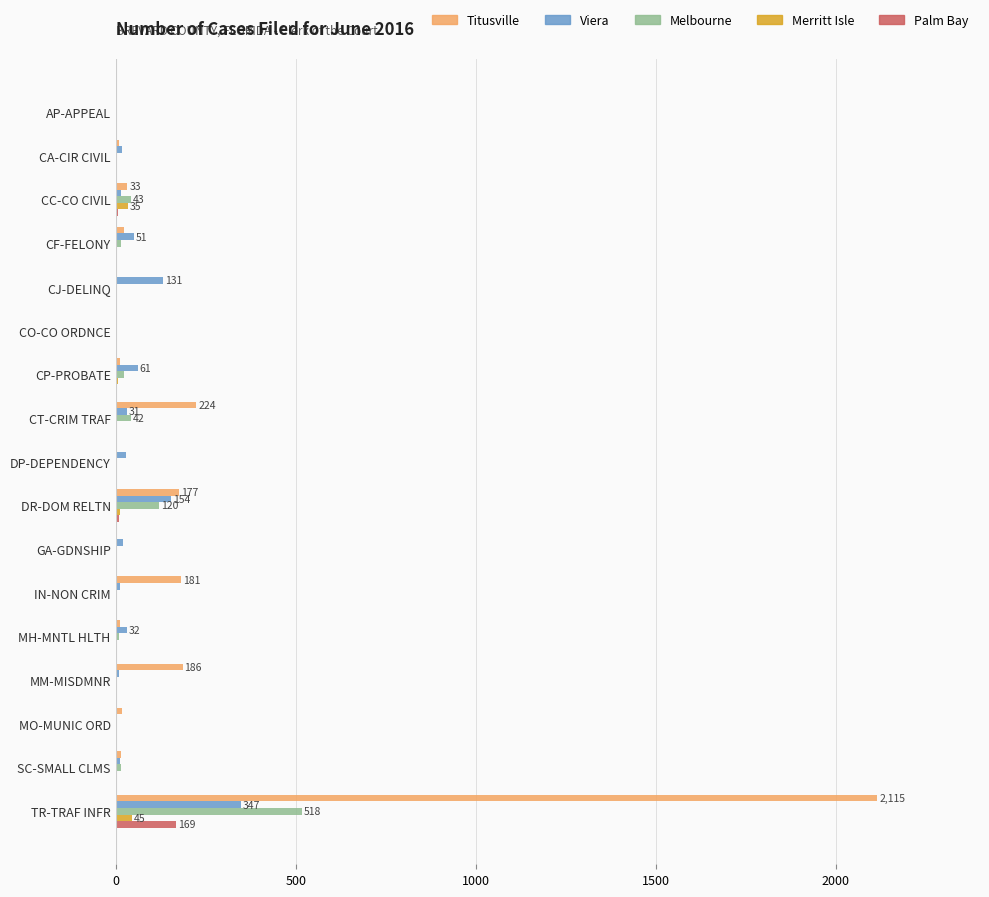

Which category has the highest value across all series?

TR-TRAF INFR